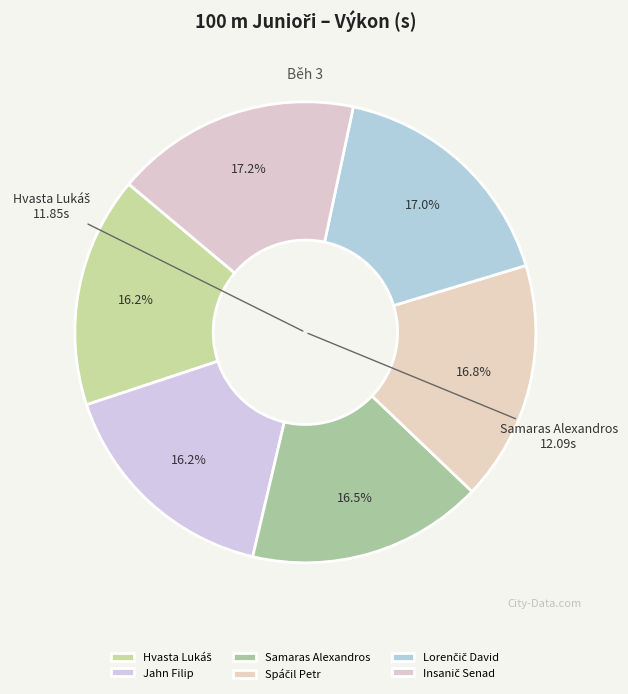

What is the total percentage of Samaras Alexandros and Insanič Senad?

33.8%